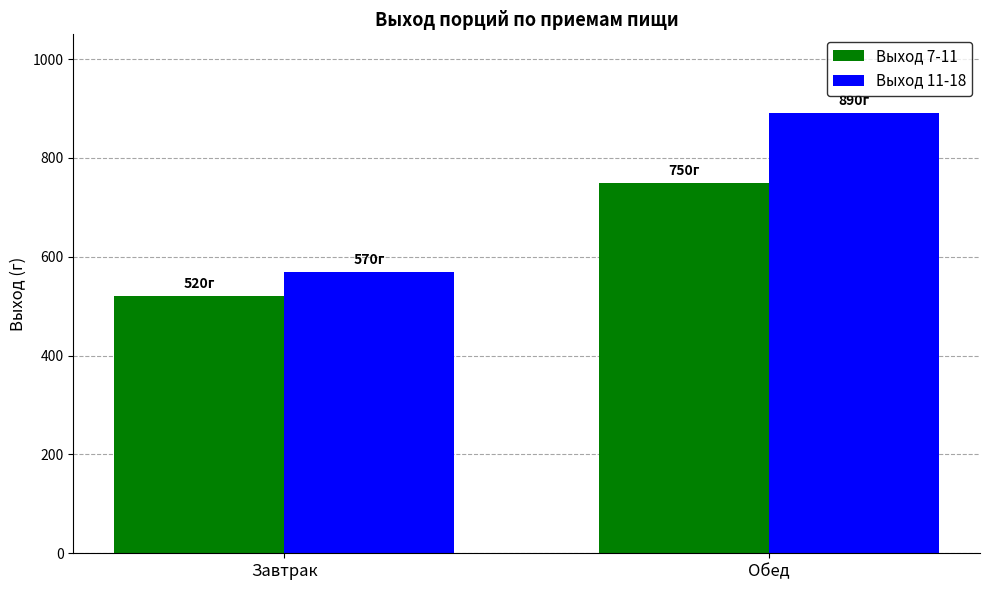

Count the Выход 7-11 values in the range 520 to 750.

2